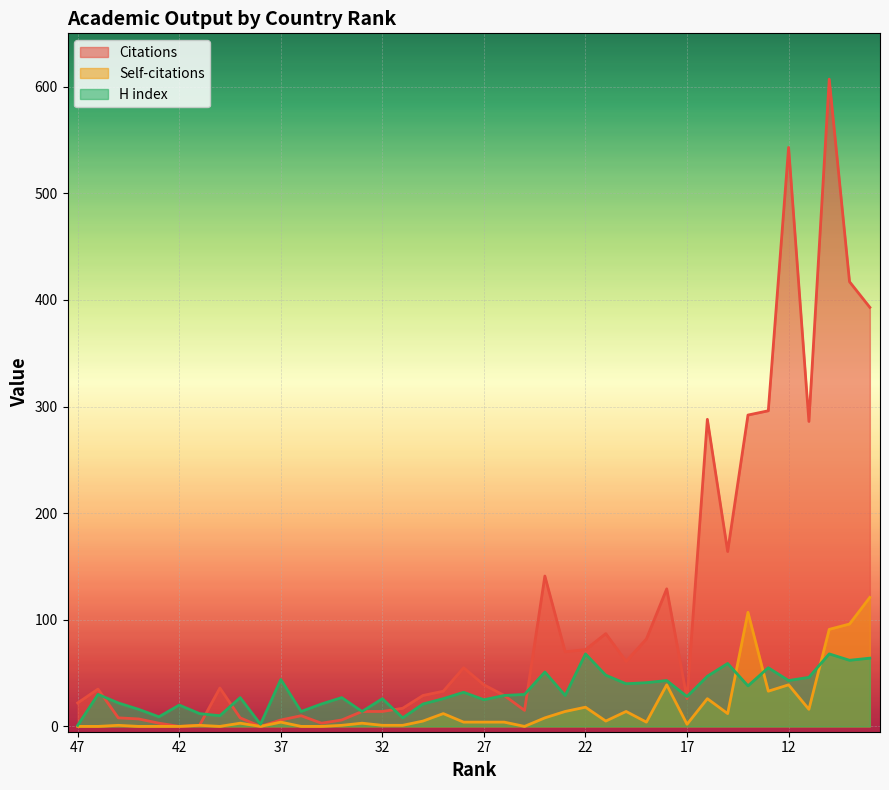

Reading left to right, extract all data points from this chart.

Citations: 22	35	8	7	3	0	1	36	8	0	6	10	3	6	14	14	17	29	33	55	39	29	15	141	70	72	87	61	82	129	26	288	164	292	296	543	286	607	417	393
Self-citations: 0	0	1	0	0	0	1	0	3	0	4	0	0	1	3	1	1	5	12	4	4	4	0	8	14	18	5	14	4	39	2	26	12	107	33	39	16	91	96	121
H index: 1	30	22	16	9	20	12	10	27	2	44	14	21	27	14	26	8	21	26	32	25	29	30	51	29	68	48	40	41	43	28	47	59	38	55	43	46	68	62	64